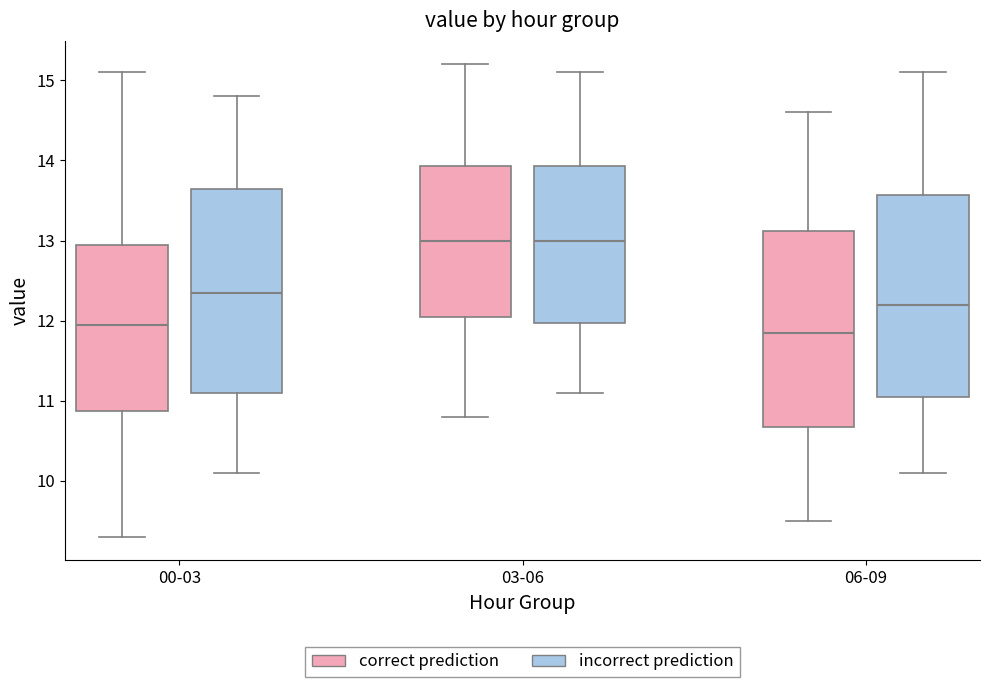

Reading left to right, read every box against the y-axis: the position of its median line, the range the box covers, and the ends of its whiskers. The values are not printed on the chart, so give them approximately, as read against the axis.

00-03 (correct prediction): median 12.0, box 10.9 to 13.0, whiskers 9.3 to 15.1
00-03 (incorrect prediction): median 12.4, box 11.1 to 13.7, whiskers 10.1 to 14.8
03-06 (correct prediction): median 13.0, box 12.1 to 13.9, whiskers 10.8 to 15.2
03-06 (incorrect prediction): median 13.0, box 12.0 to 13.9, whiskers 11.1 to 15.1
06-09 (correct prediction): median 11.9, box 10.7 to 13.1, whiskers 9.5 to 14.6
06-09 (incorrect prediction): median 12.2, box 11.1 to 13.6, whiskers 10.1 to 15.1